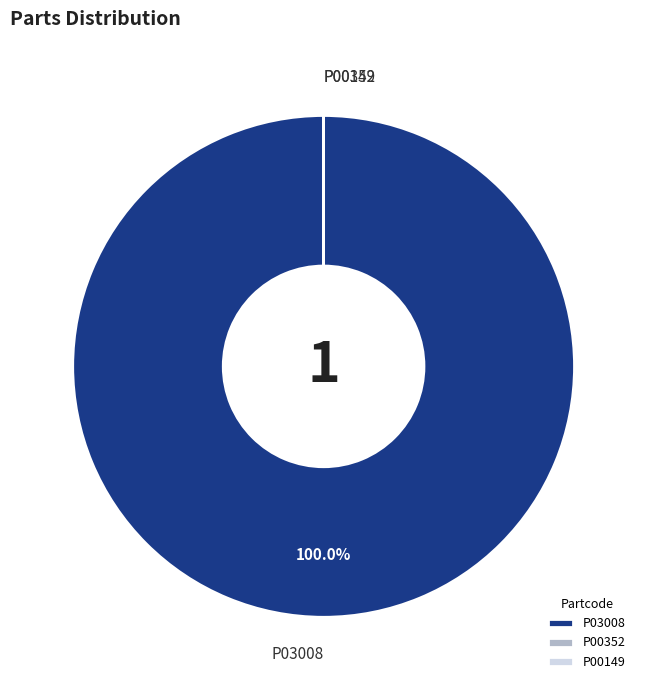

Which slice is the largest?

P03008